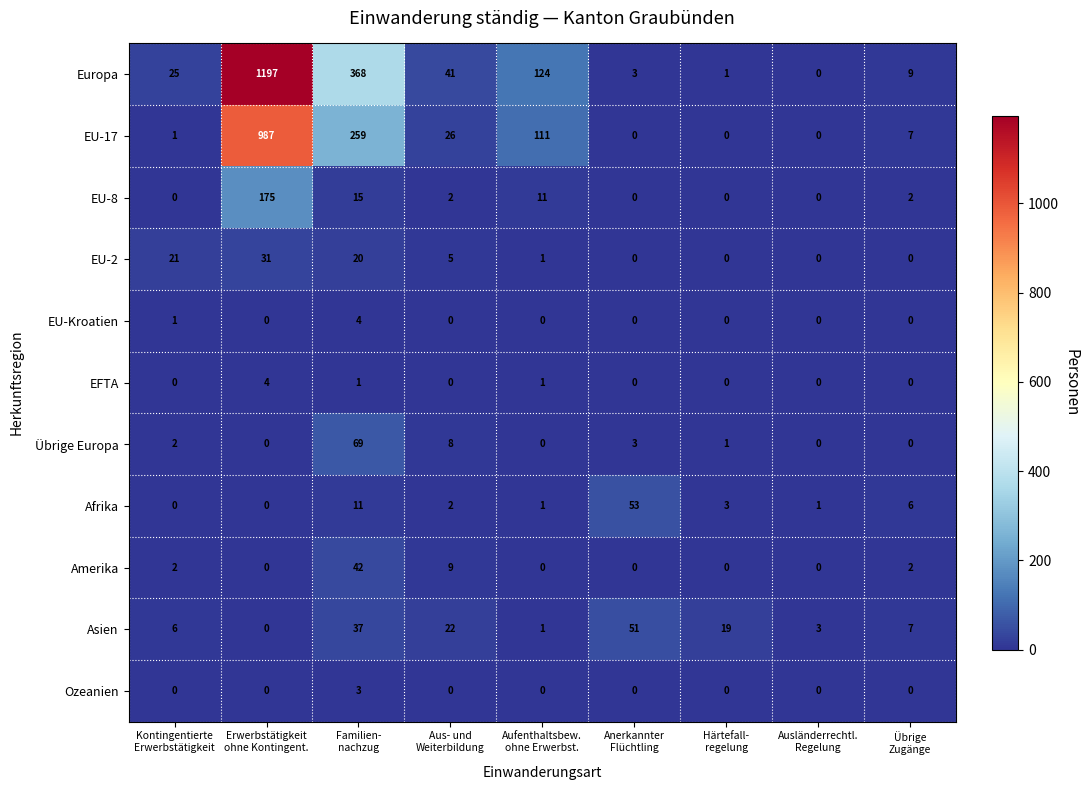

What is the maximum value shown in the chart?

1197